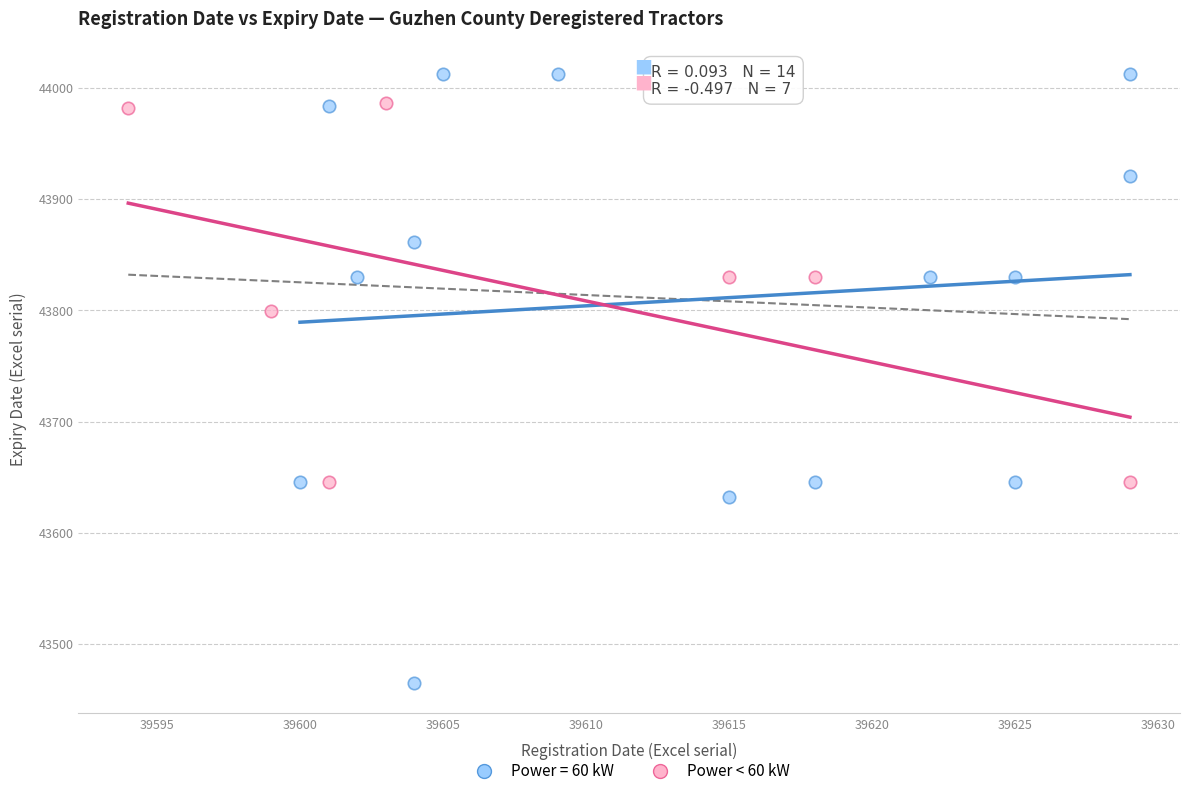

Which series contains the highest Y value?

Power = 60 kW